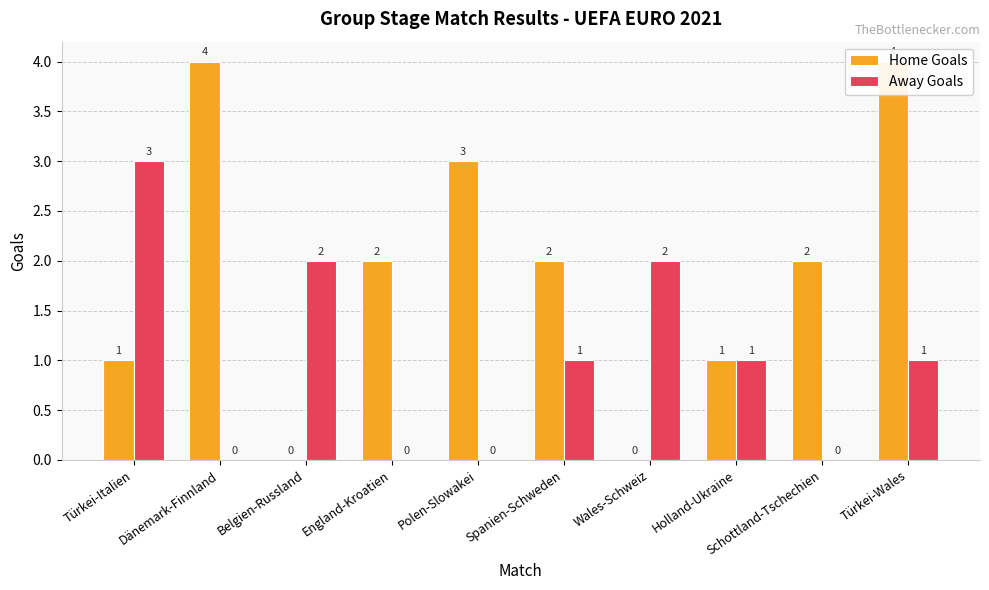

How many values in the Away Goals series are below 1?

4